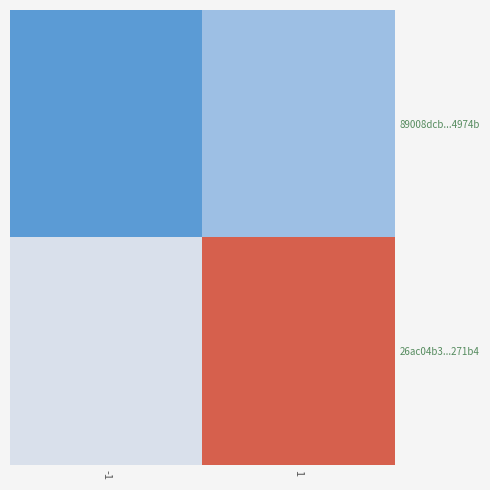

Between -1 and 1, which series saw the biggest shift?

26ac04b3...271b4